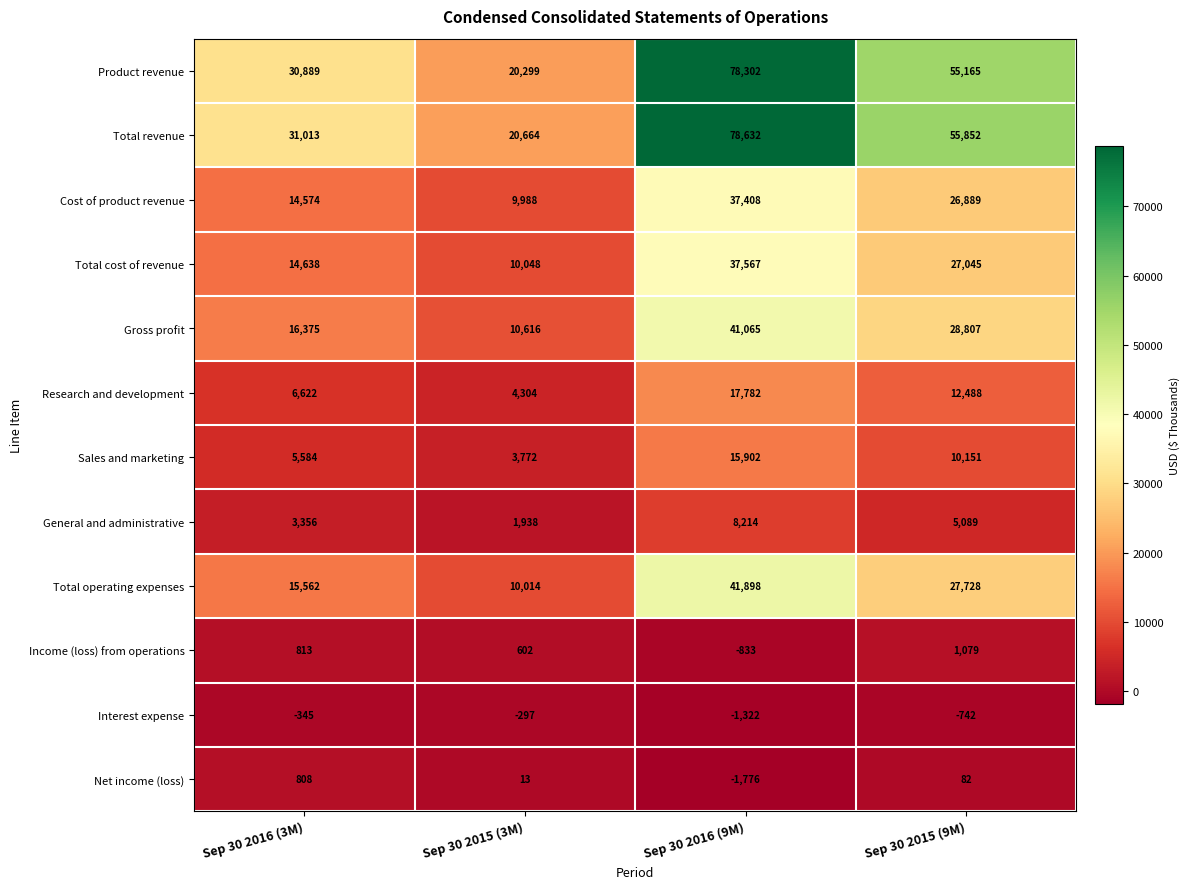

At which category does the chart reach its peak across all series?

Sep 30 2016 (9M)